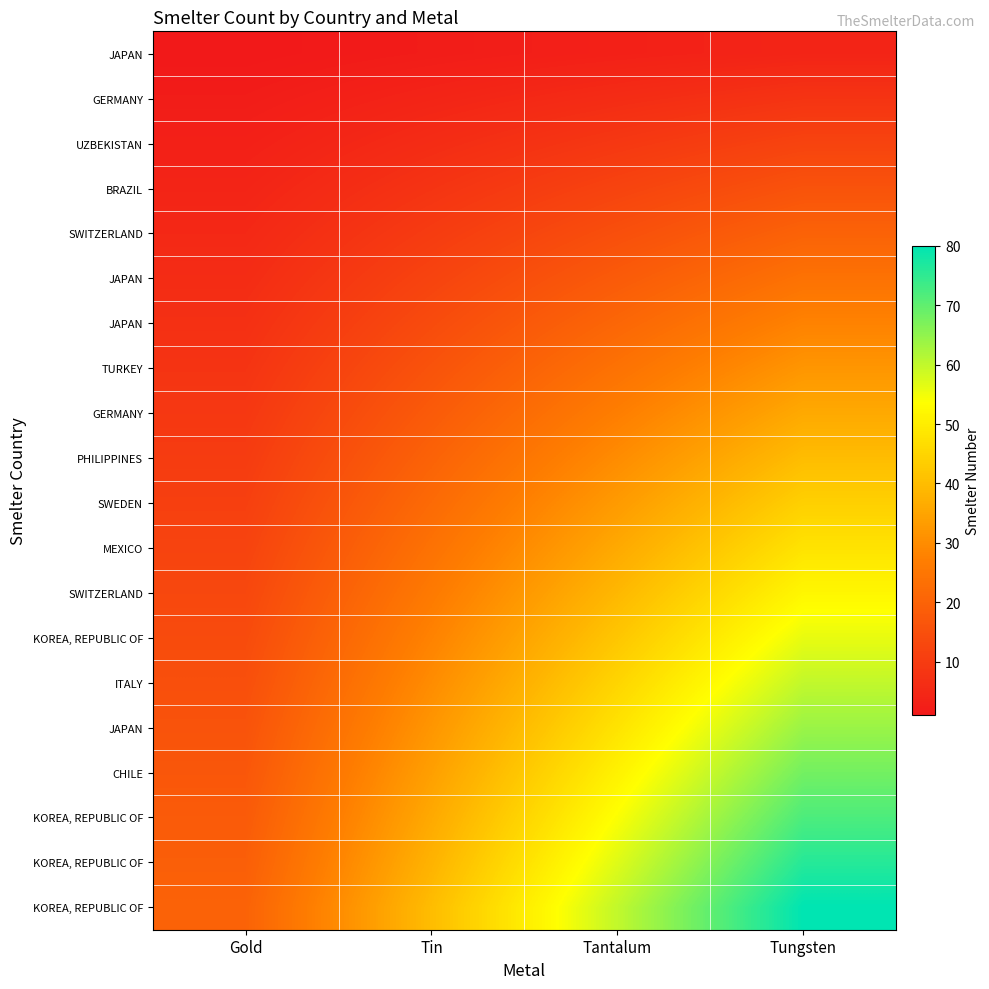

Count the number of data series in this chart.

20